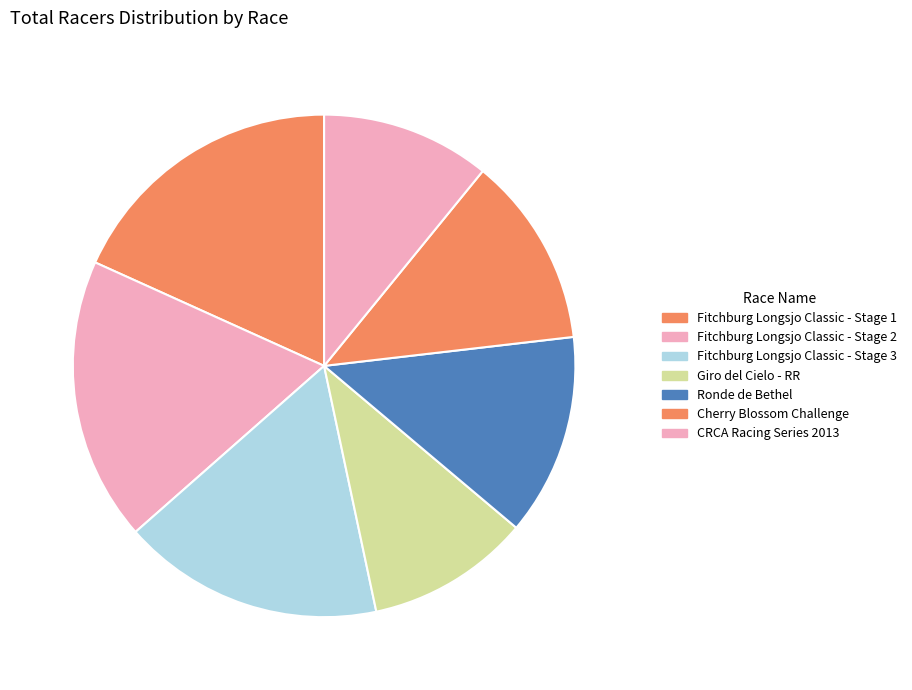

Is there any slice that represents more than half of the pie?

No